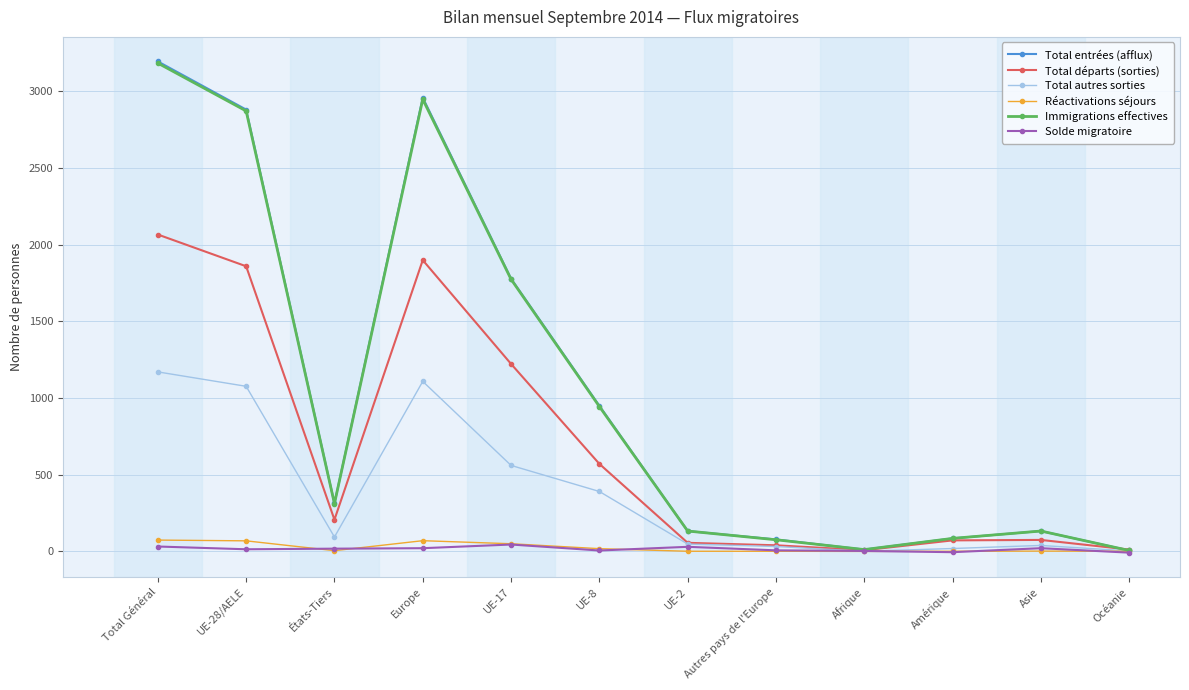

What is the difference between the maximum and minimum values in the Total départs (sorties) series?

2059